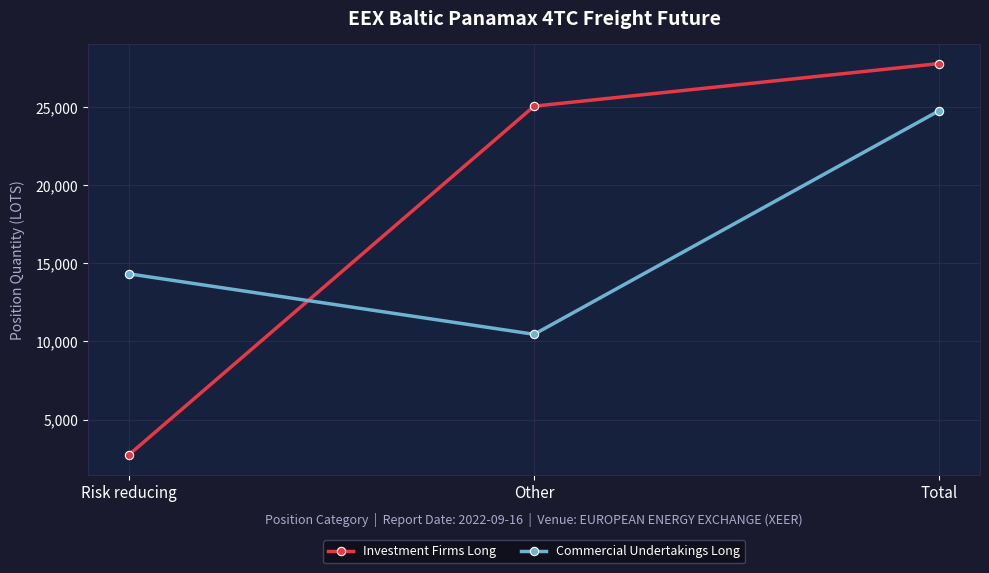

Which series has the widest spread of values?

Investment Firms Long